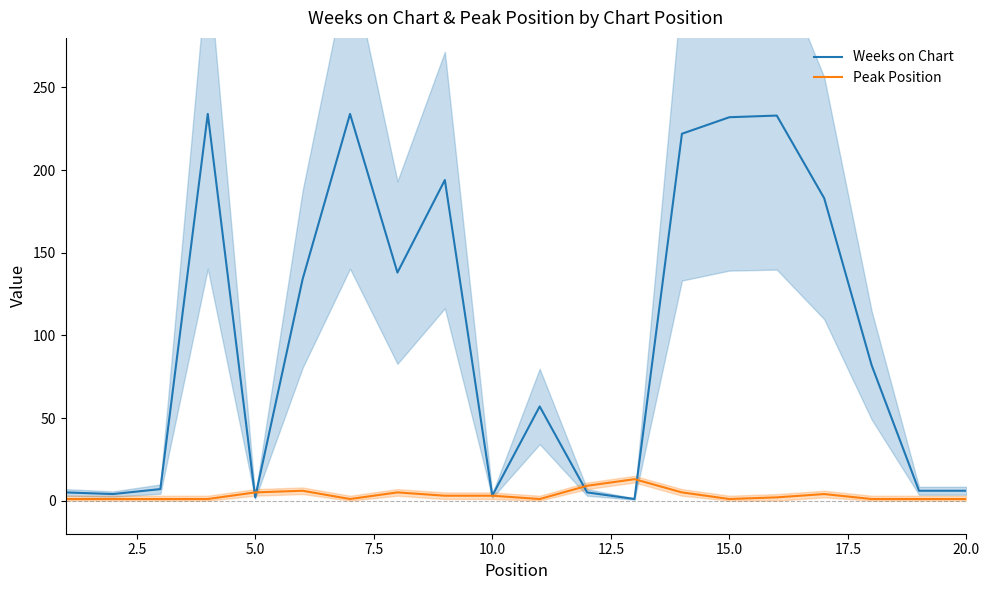

What is the maximum value for Peak Position?

13